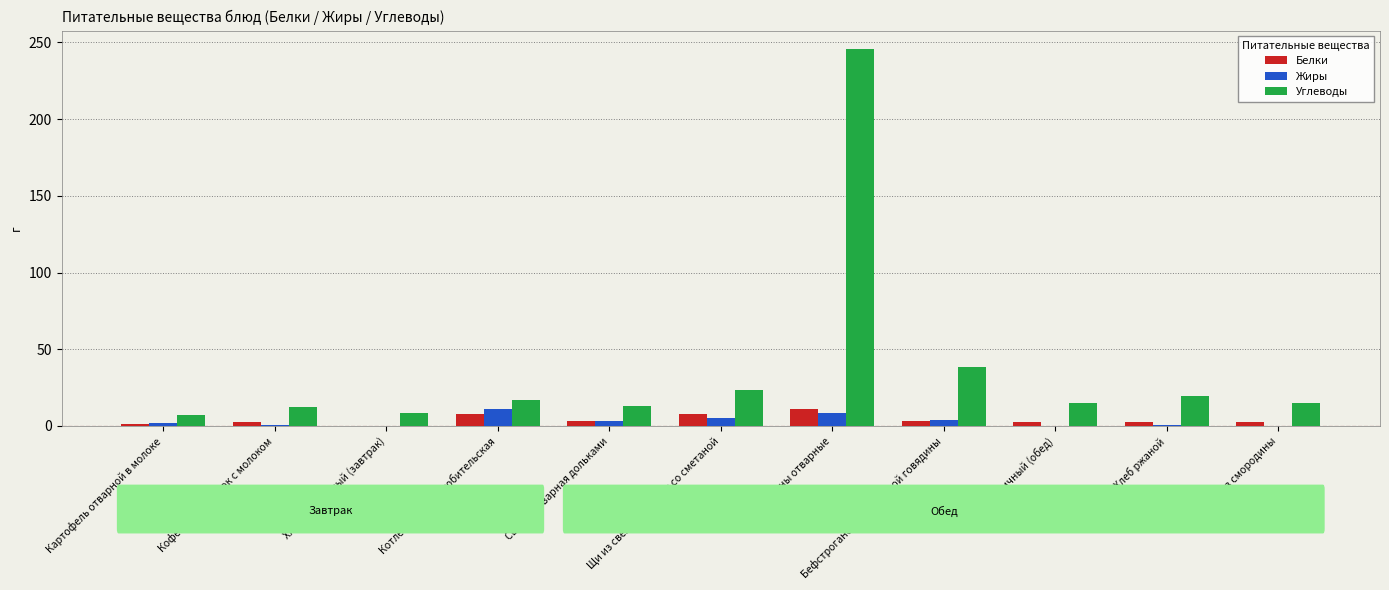

What is the maximum value for Белки?

11.2